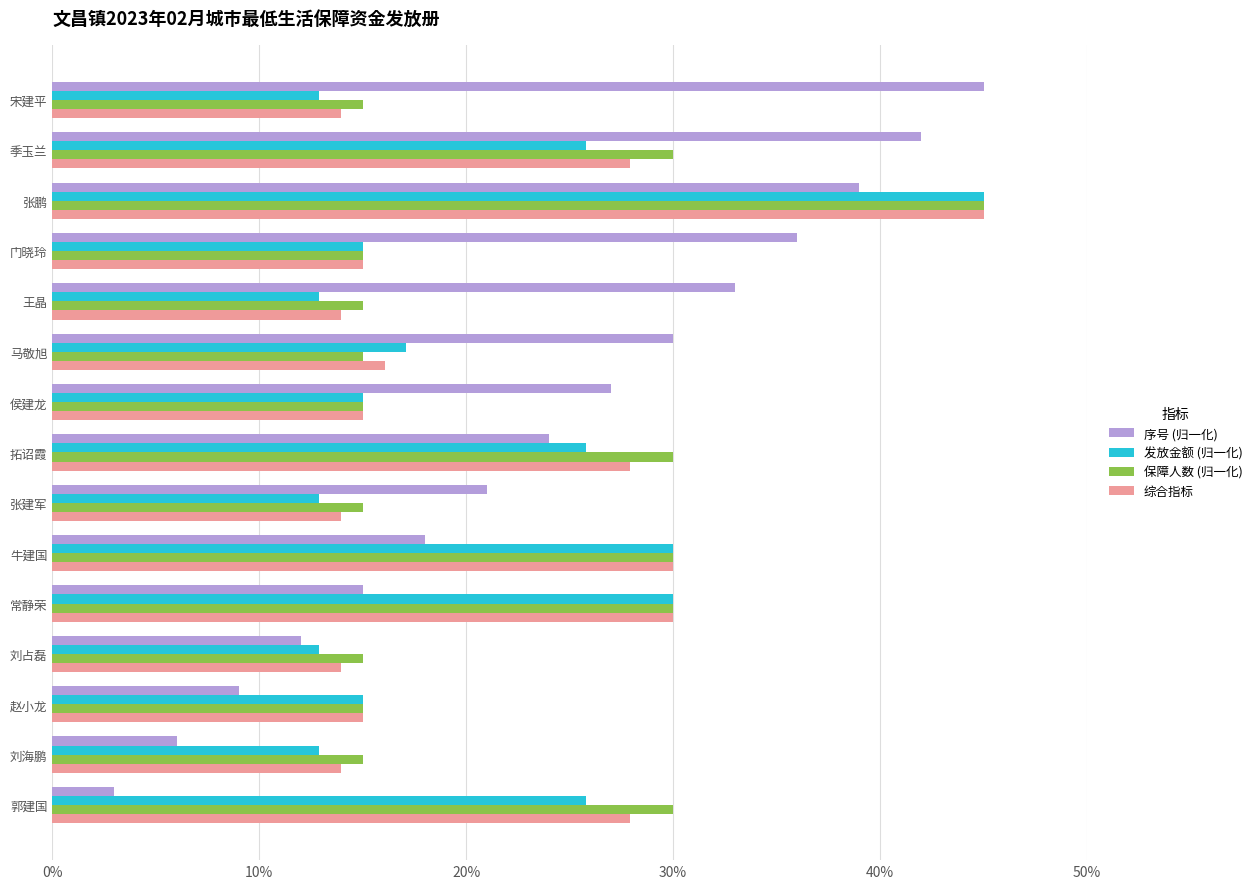

What is the difference between the highest and lowest values at 季玉兰?

16.2